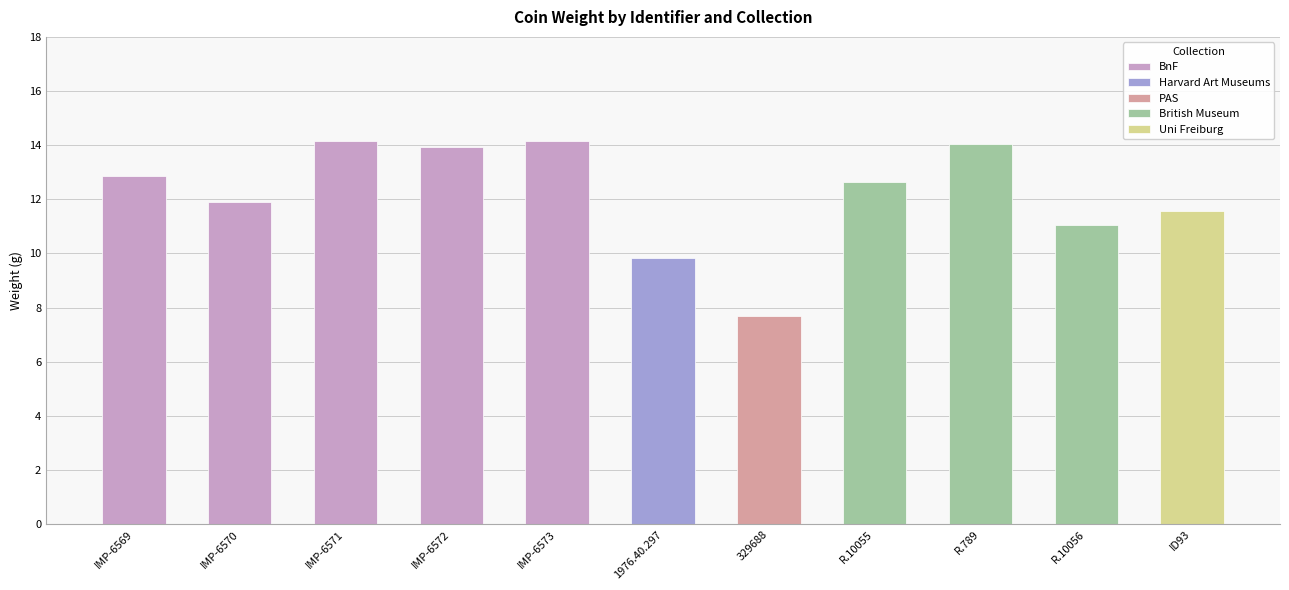

Are the bars horizontal?

No